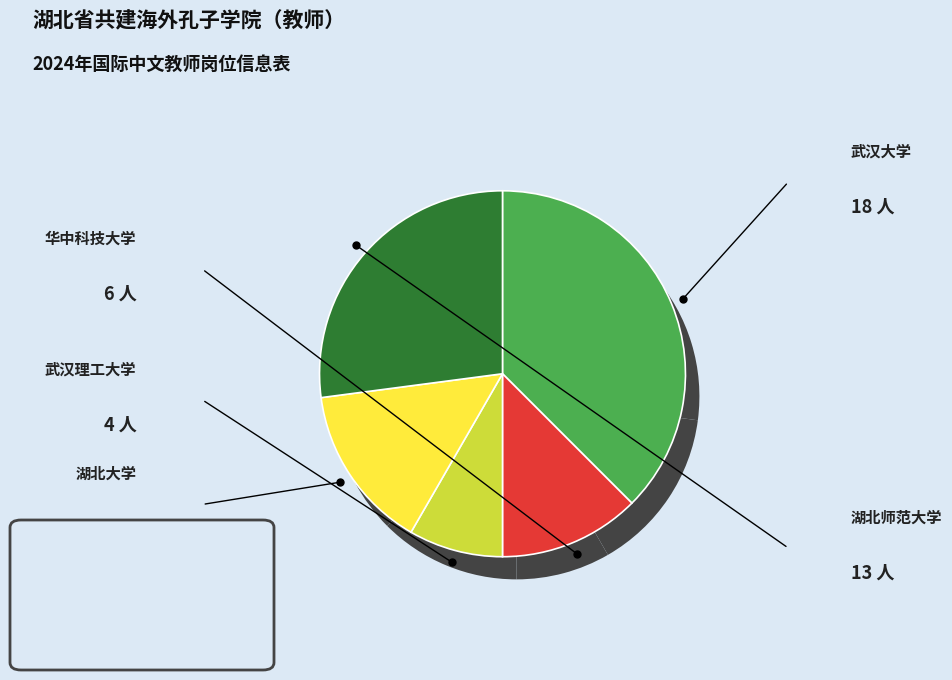

What is the smallest slice in the pie chart?

武汉理工大学